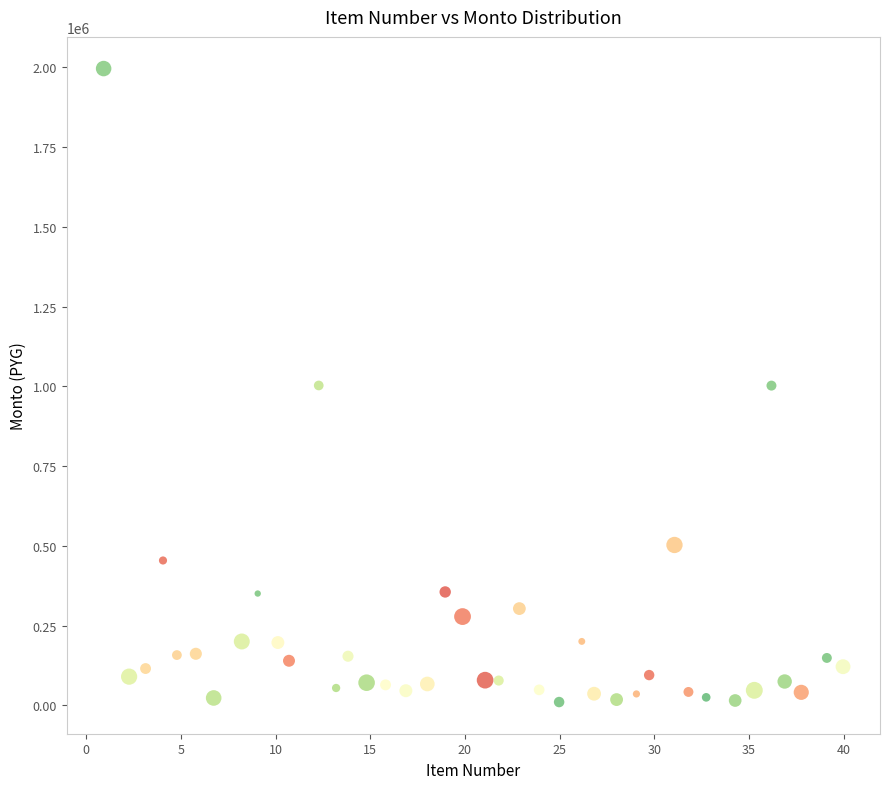

What is the range of X values (max minus min)?

39.0